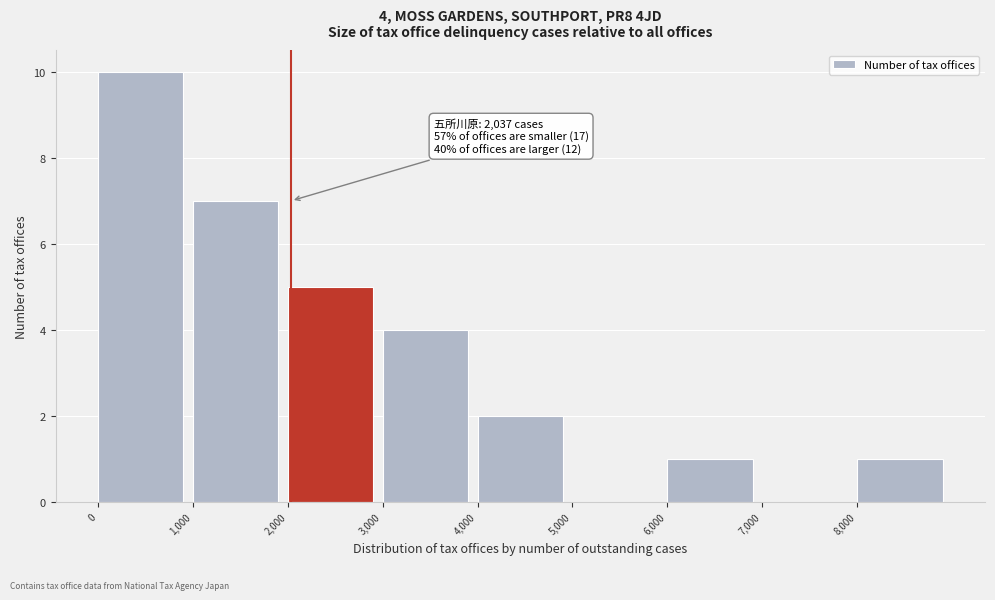

Which range on the x-axis has the tallest bar?

0 to 1000